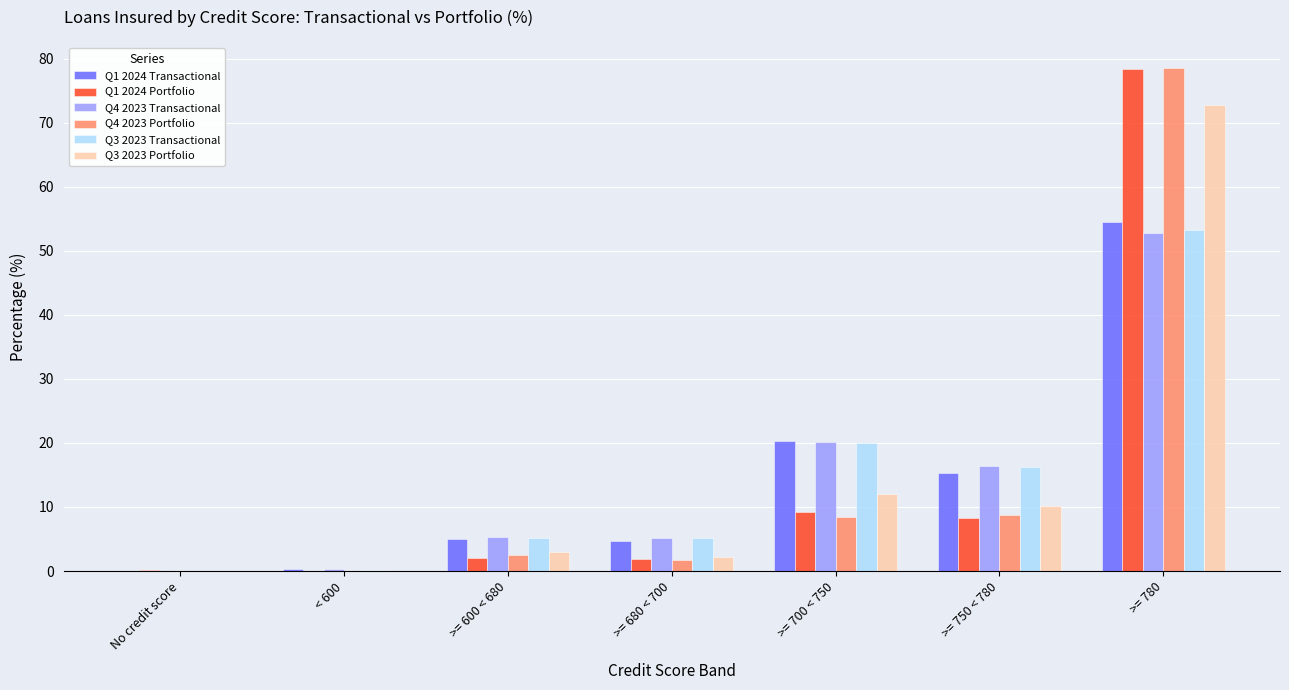

What is the total value across all series at >= 600 < 680?

22.9